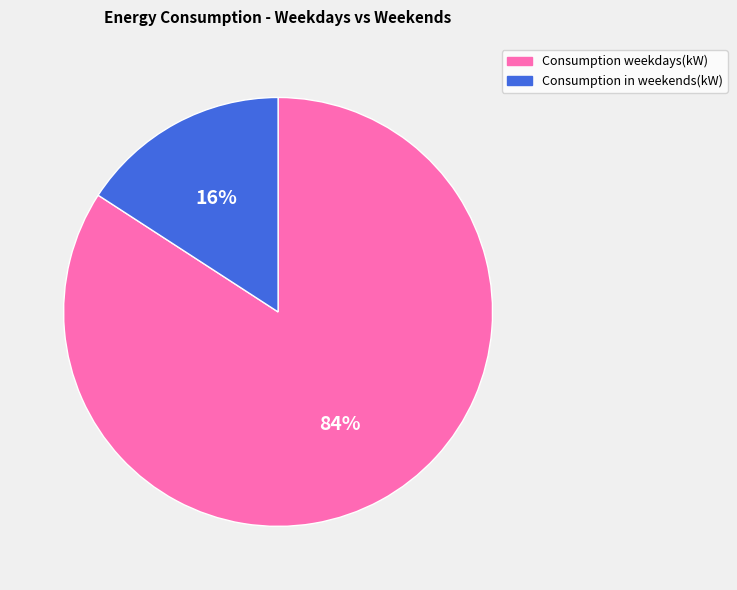

Rank the categories by value from highest to lowest.

Consumption weekdays(kW), Consumption in weekends(kW)